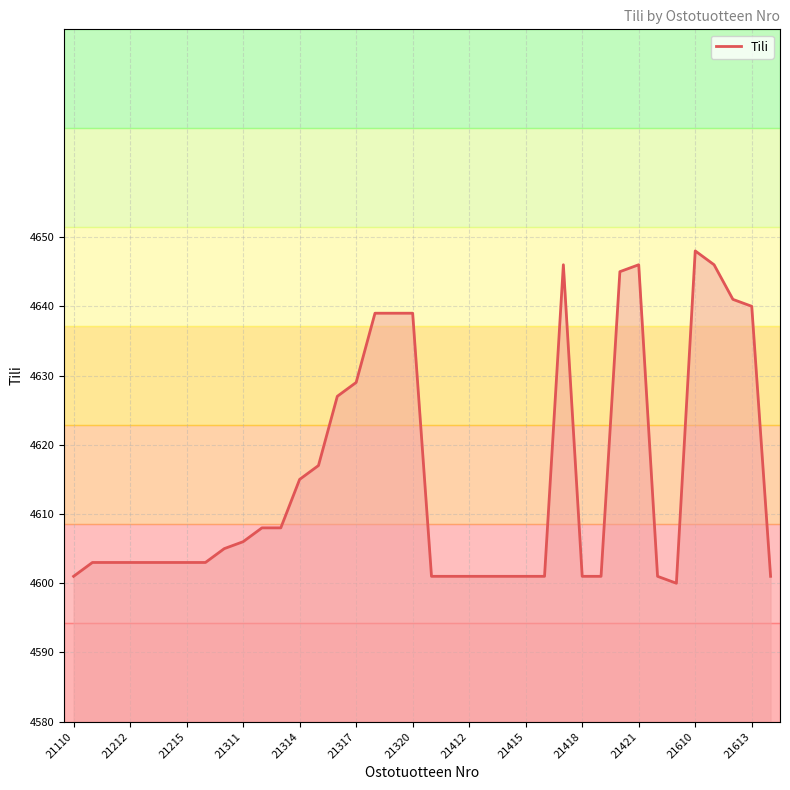

What is the greatest value displayed?

4648